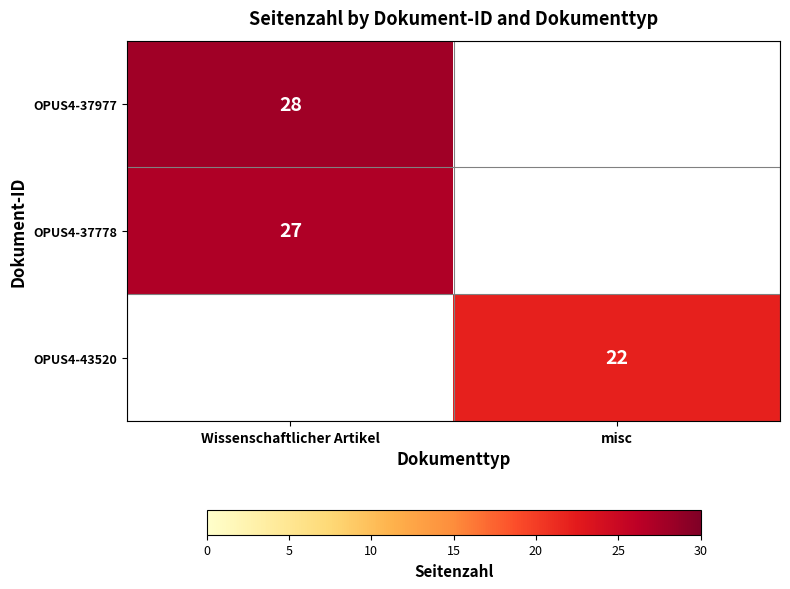

True or false: OPUS4-37778 has a value of 38 at Wissenschaftlicher Artikel.

False